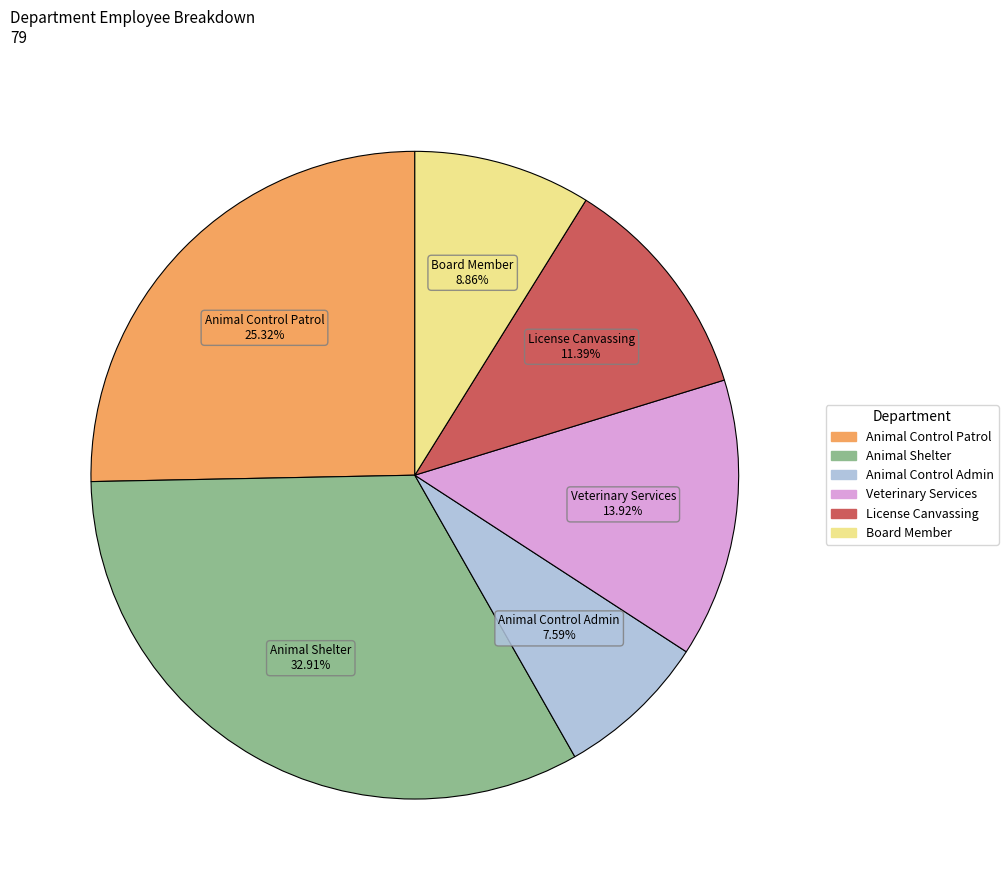

Is there a majority slice in this chart?

No